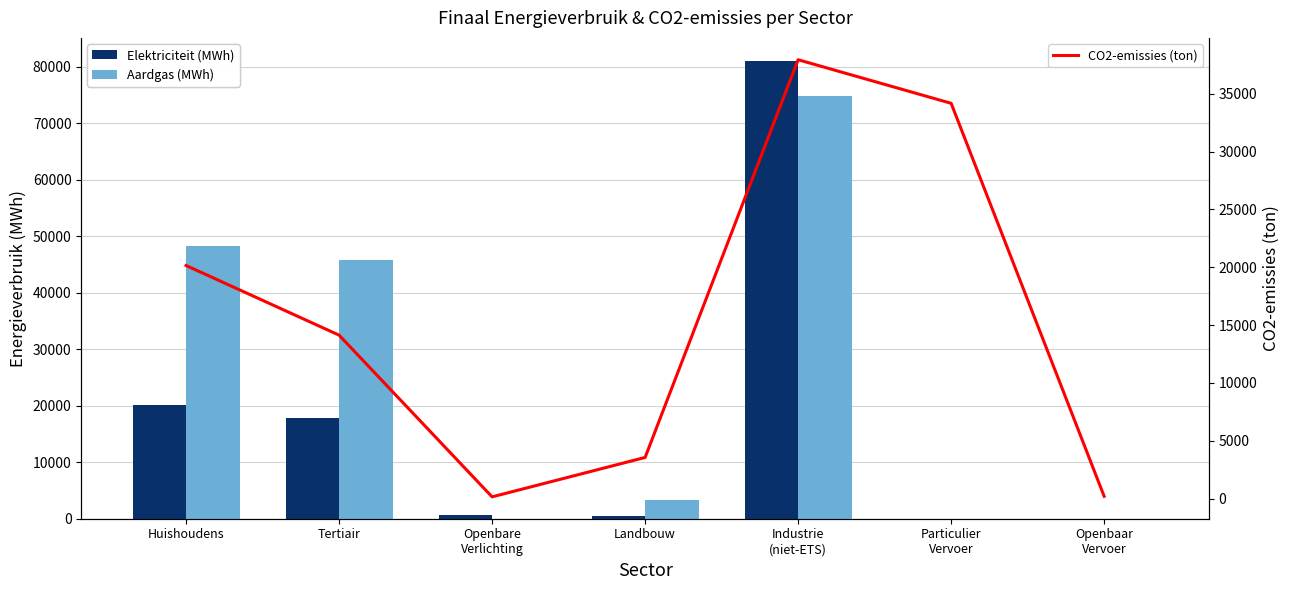

Rank the series by their average value, from lowest to highest.

CO2-emissies (ton), Elektriciteit (MWh), Aardgas (MWh)